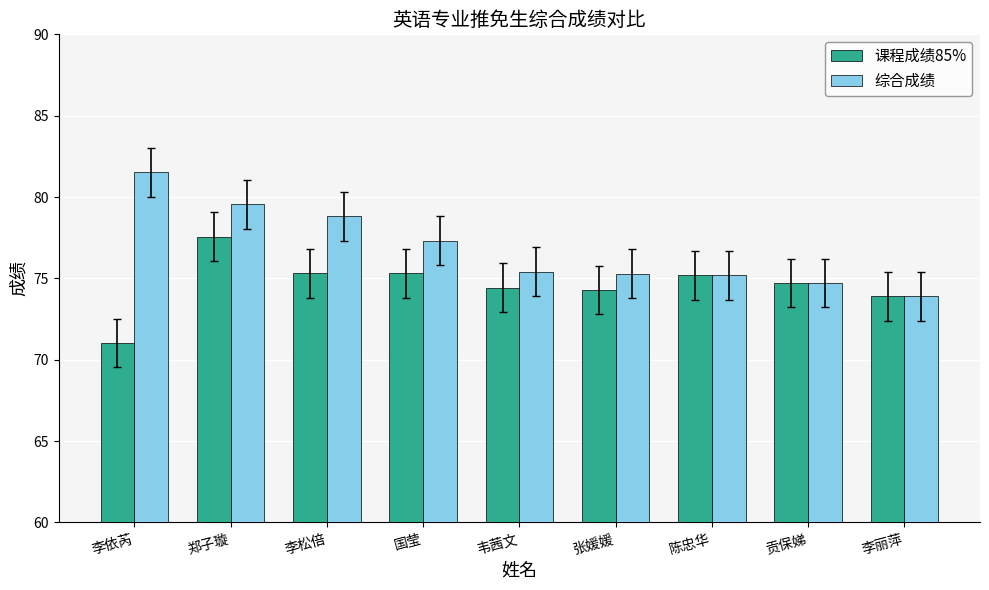

What is the difference between the maximum and second lowest values in the 综合成绩 series?

6.8